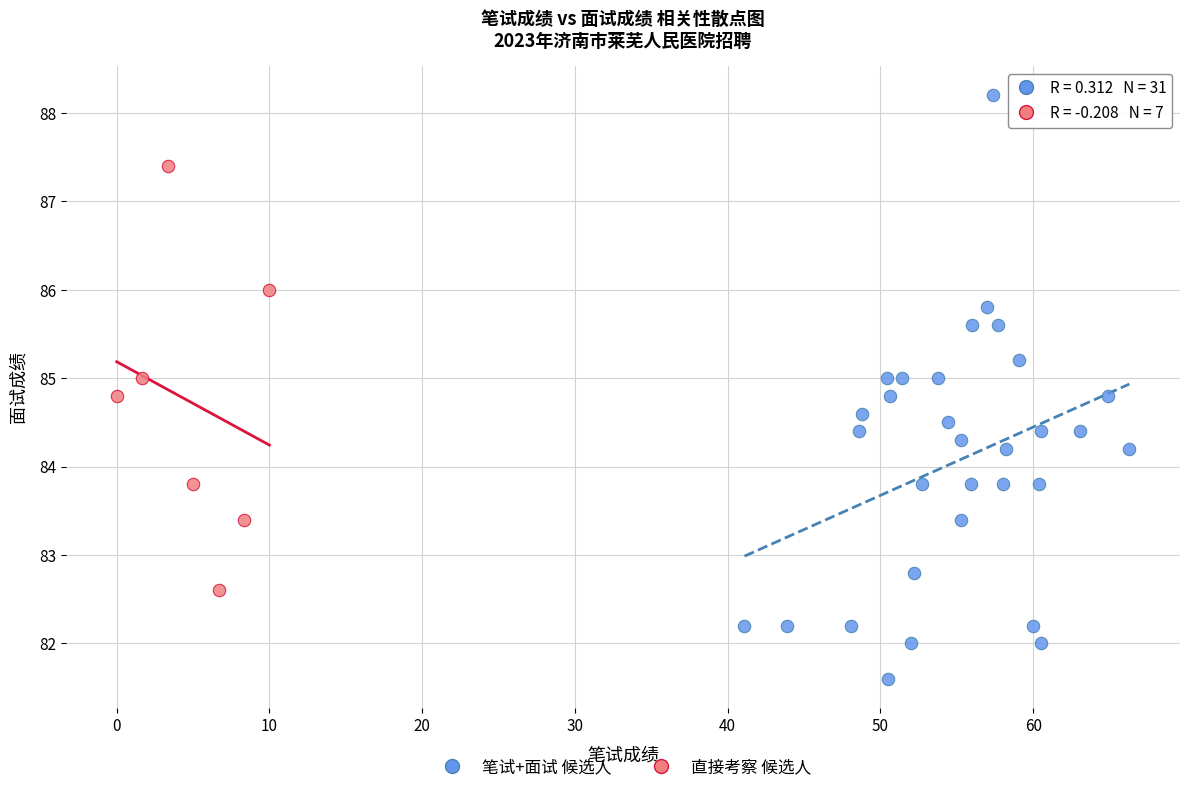

Which series contains the lowest Y value?

笔试+面试 候选人